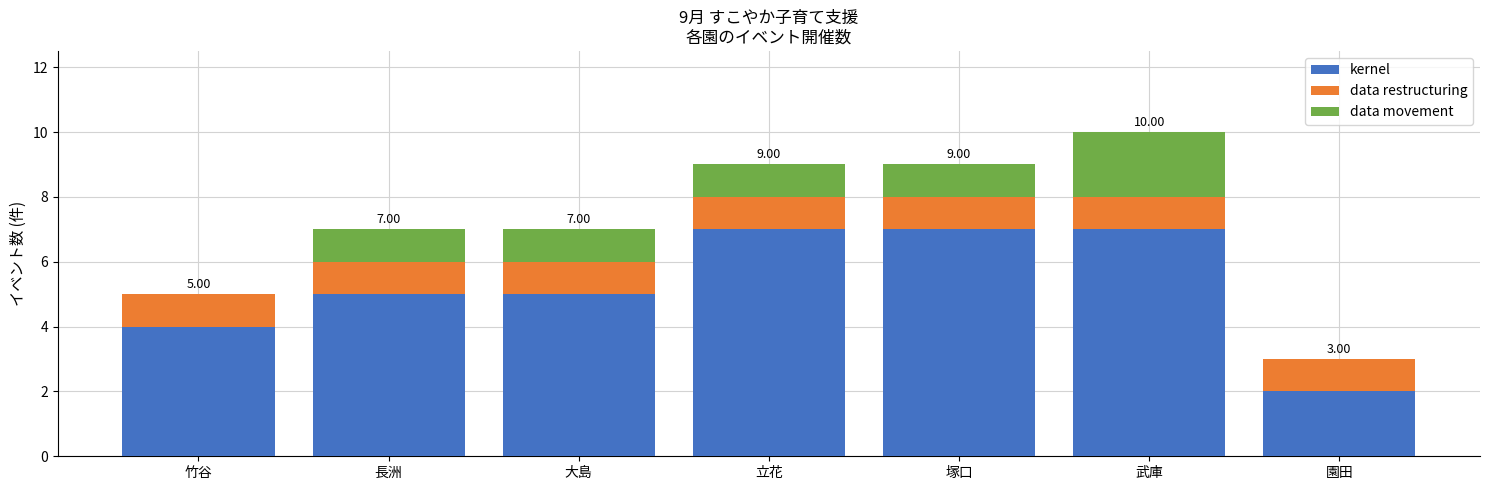

What is the total value across all series at 長洲?

7